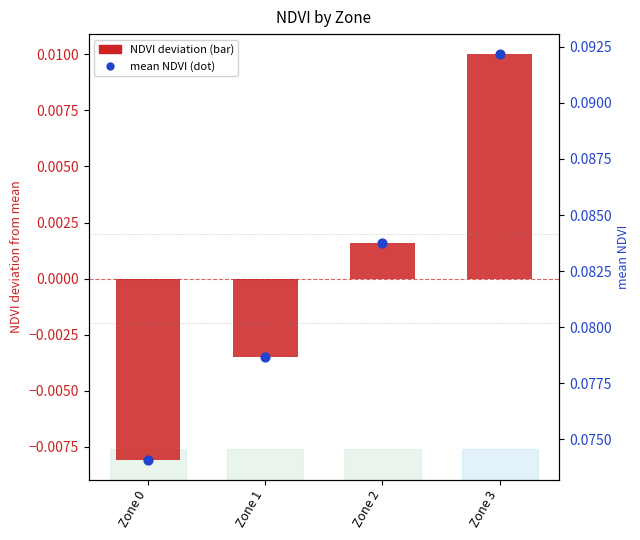

At how many categories does at least one series exceed 0?

4